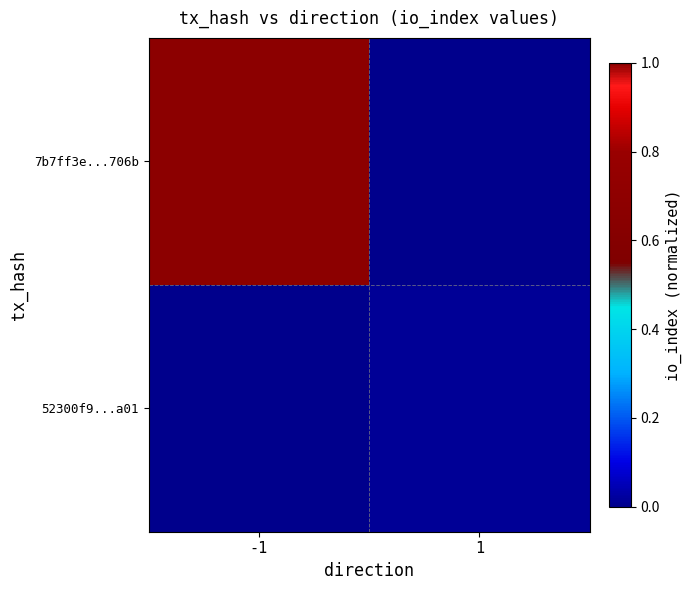

Which series has the largest total across all categories?

7b7ff3e...706b